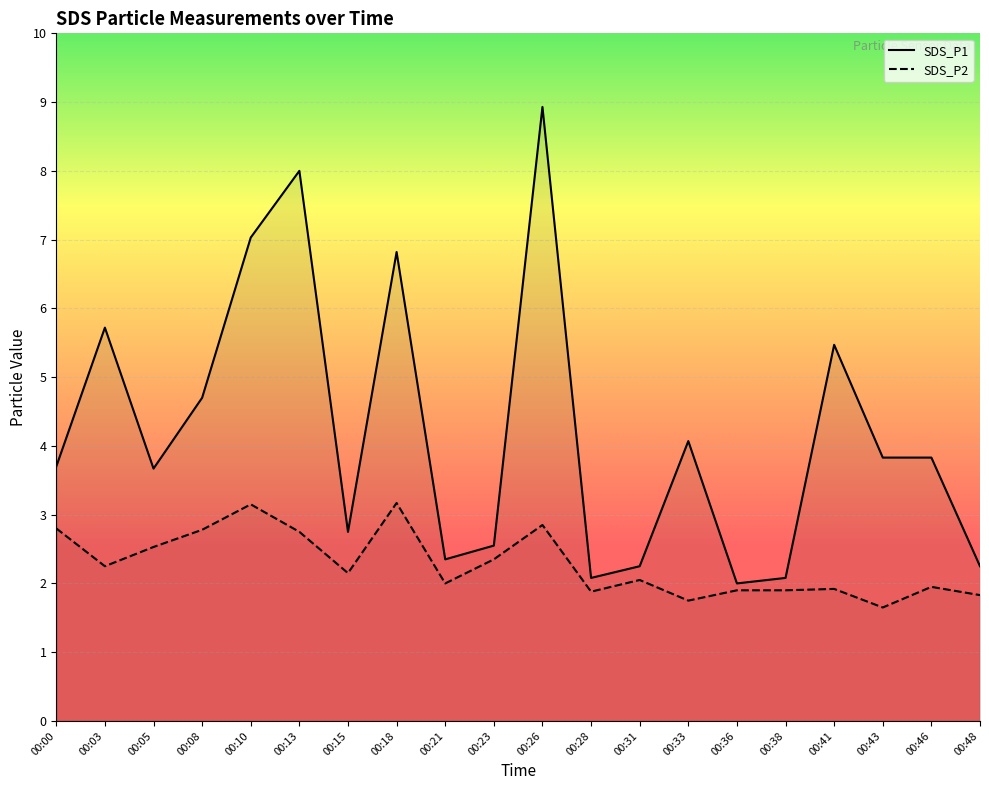

How many categories are shown in the chart?

20